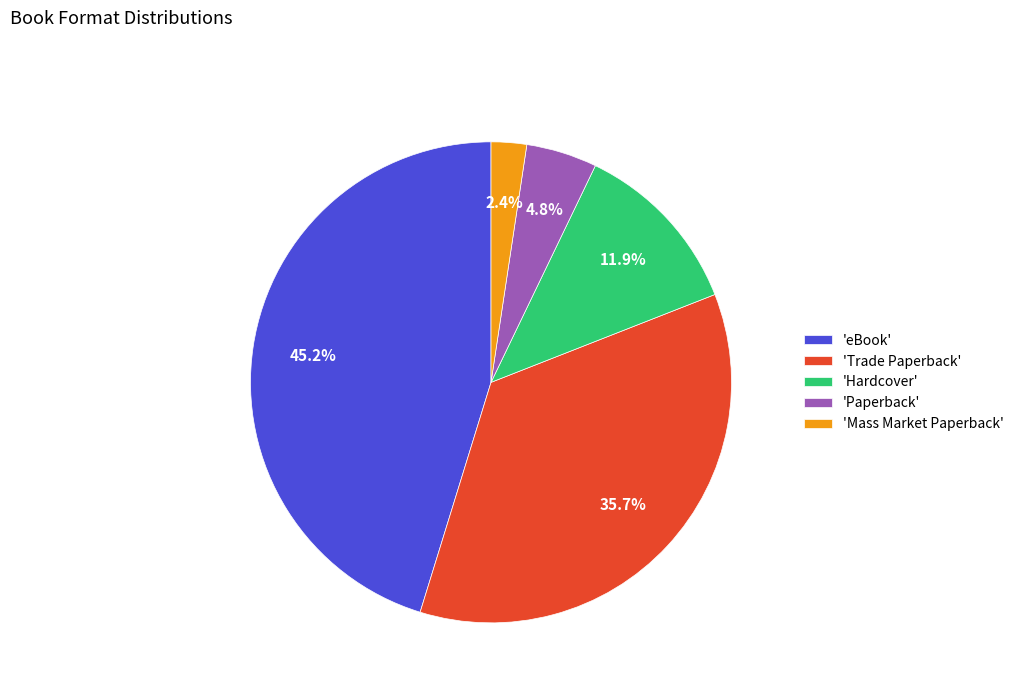

Do 'Hardcover' and 'eBook' together represent more than half of the pie?

Yes